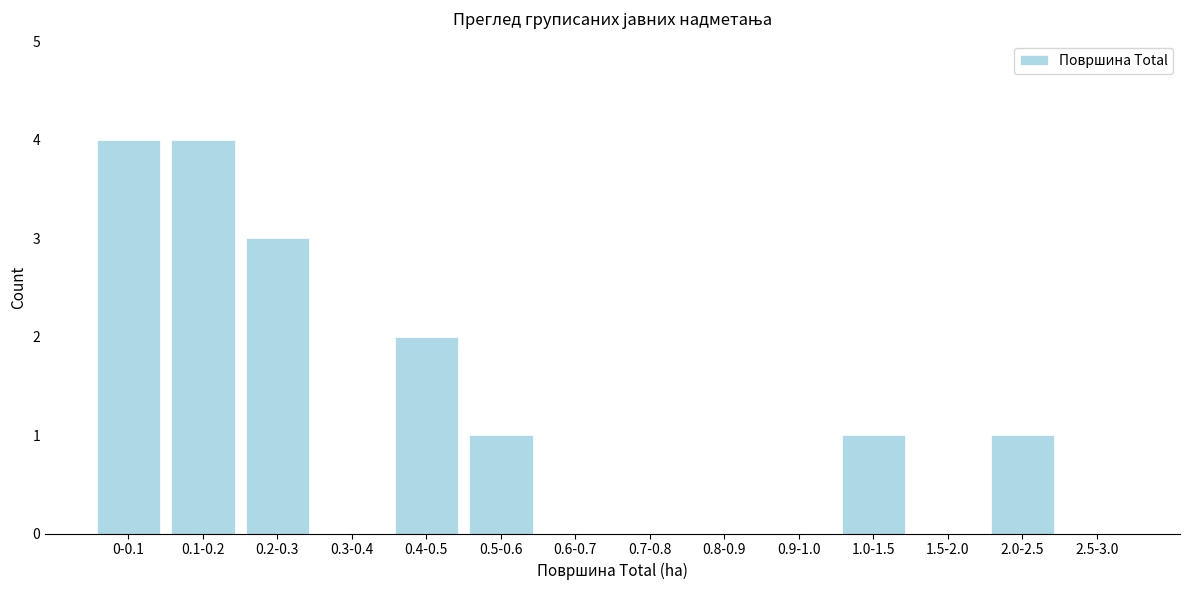

Reading right to left, what are all the values shown in this chart?

2.5-3.0=0	2.0-2.5=1	1.5-2.0=0	1.0-1.5=1	0.9-1.0=0	0.8-0.9=0	0.7-0.8=0	0.6-0.7=0	0.5-0.6=1	0.4-0.5=2	0.3-0.4=0	0.2-0.3=3	0.1-0.2=4	0-0.1=4